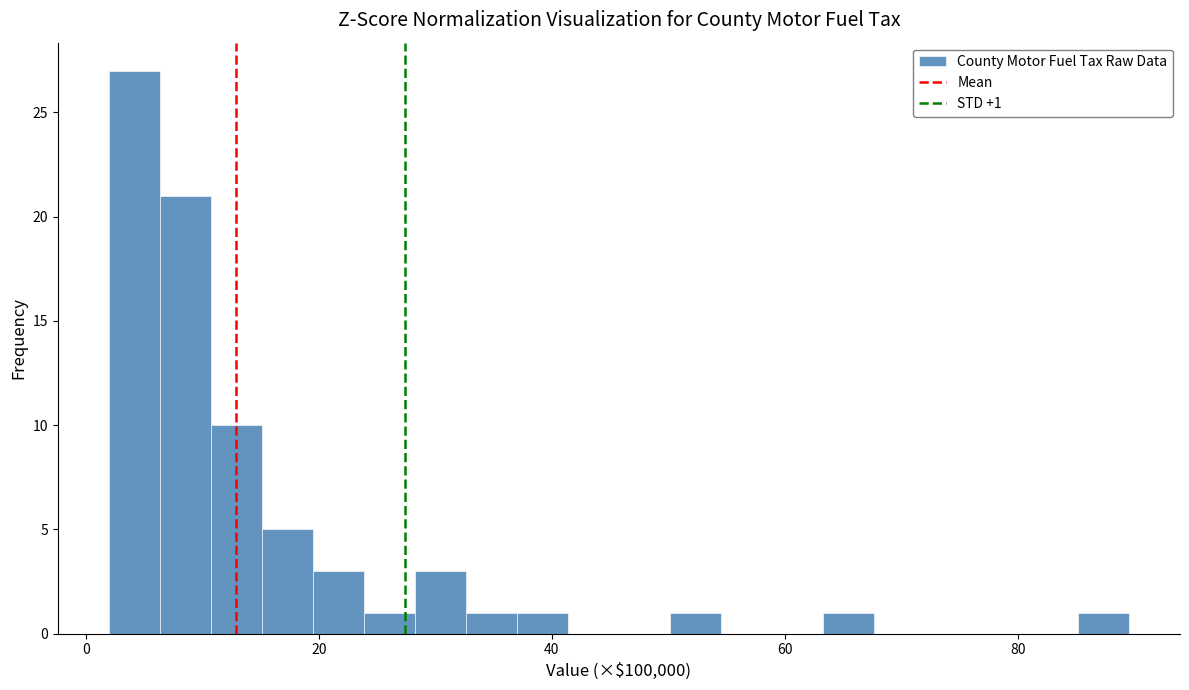

Read against the x-axis, roughly where is the centre of the tallest bar?

4